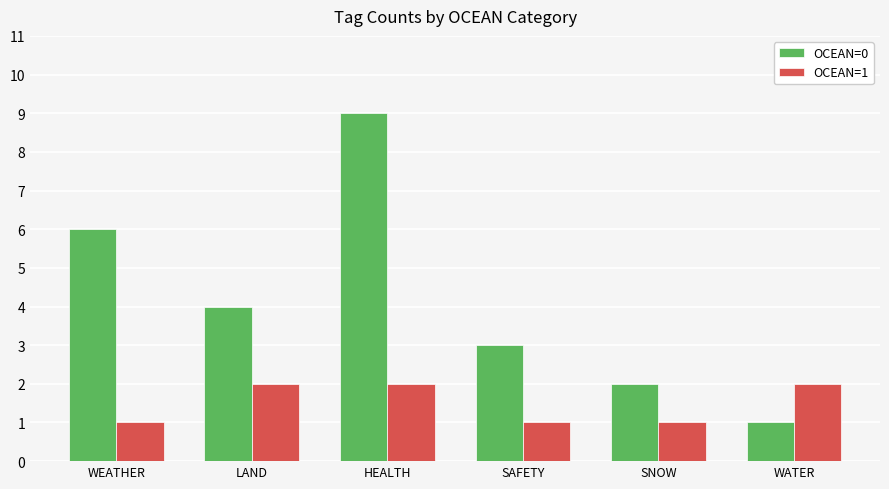

Reading left to right, extract all data points from this chart.

OCEAN=0: 6	4	9	3	2	1
OCEAN=1: 1	2	2	1	1	2